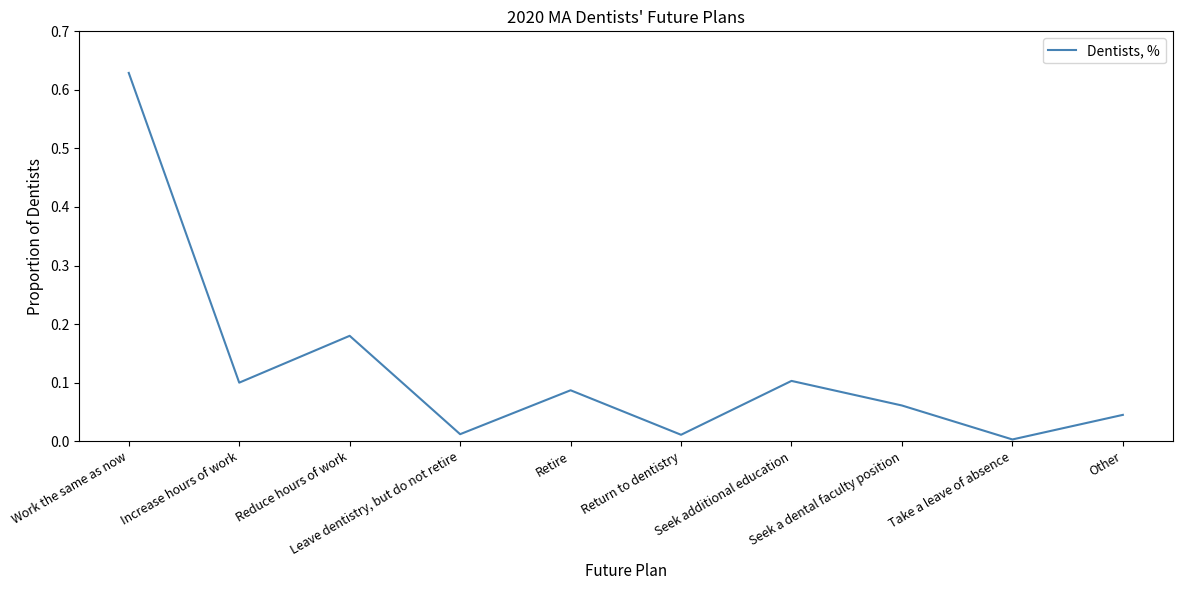

The chart shows a value of 0.1 at Reduce hours of work. True or false?

False